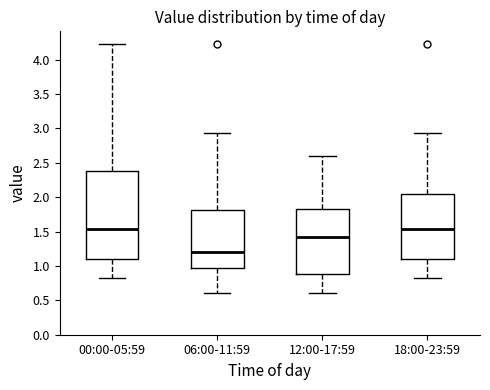

Which box has the lowest median line?

06:00-11:59